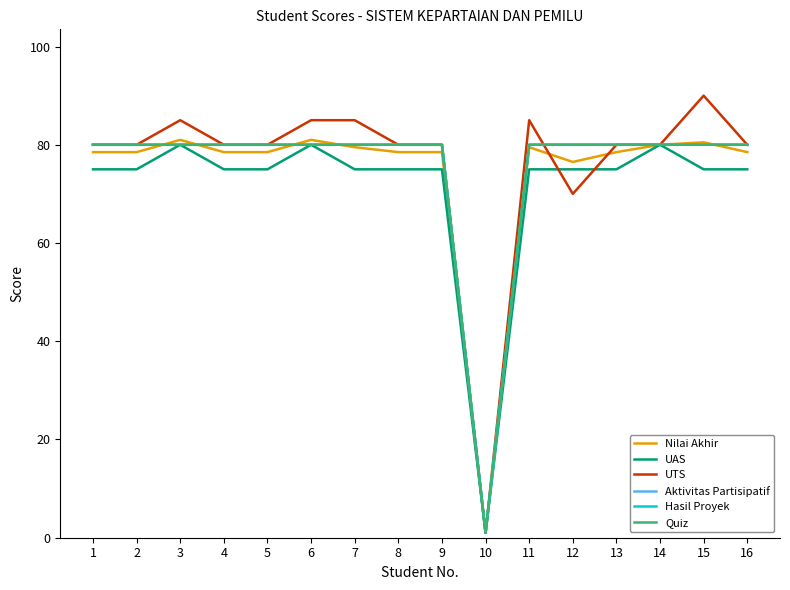

Read the UAS value at 7.

75.0